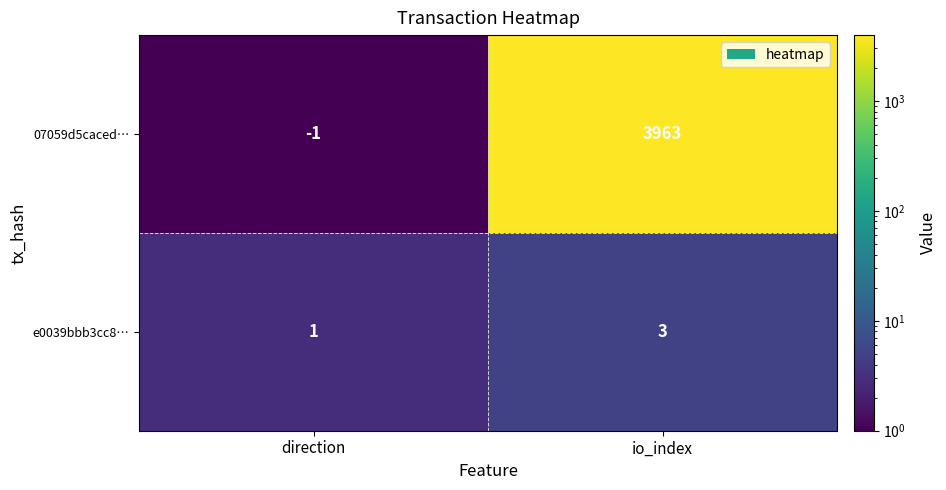

What is the greatest value displayed?

3963